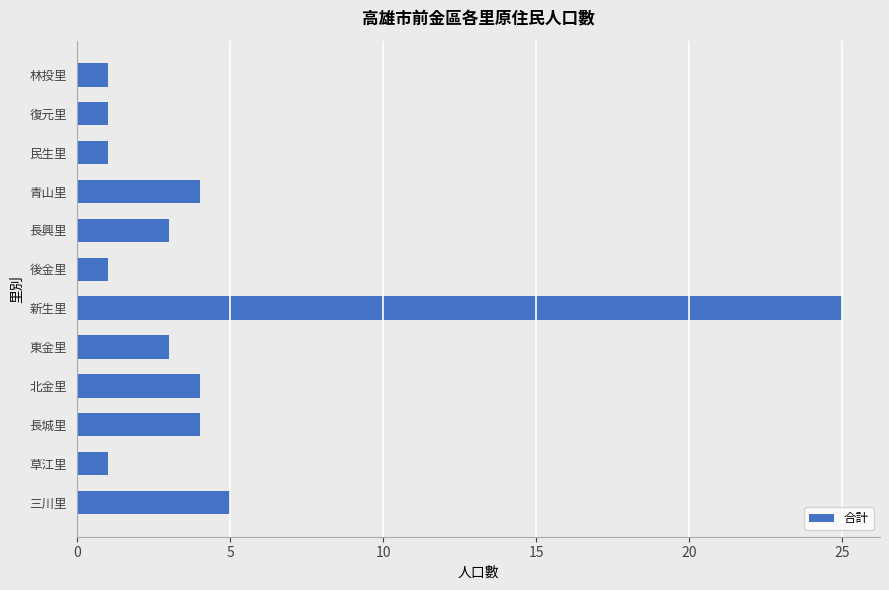

Which category has the highest value across all series?

新生里